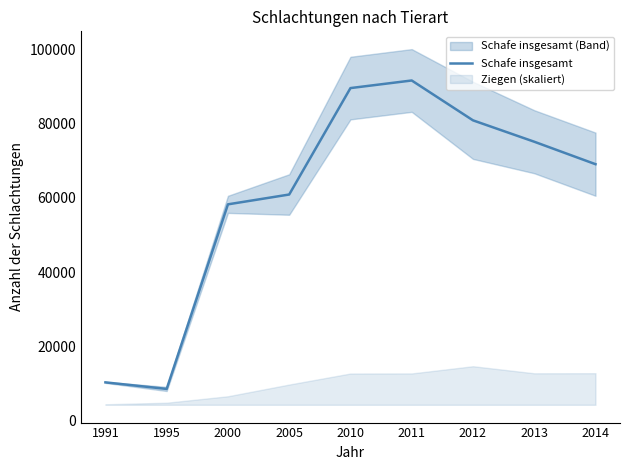

What is the ratio of the value at 2014 to the value at 2000?

1.2